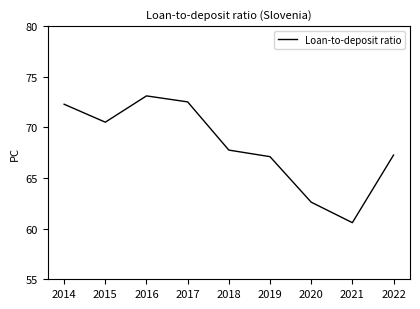

The value at 2015 is 22.4. True or false?

False